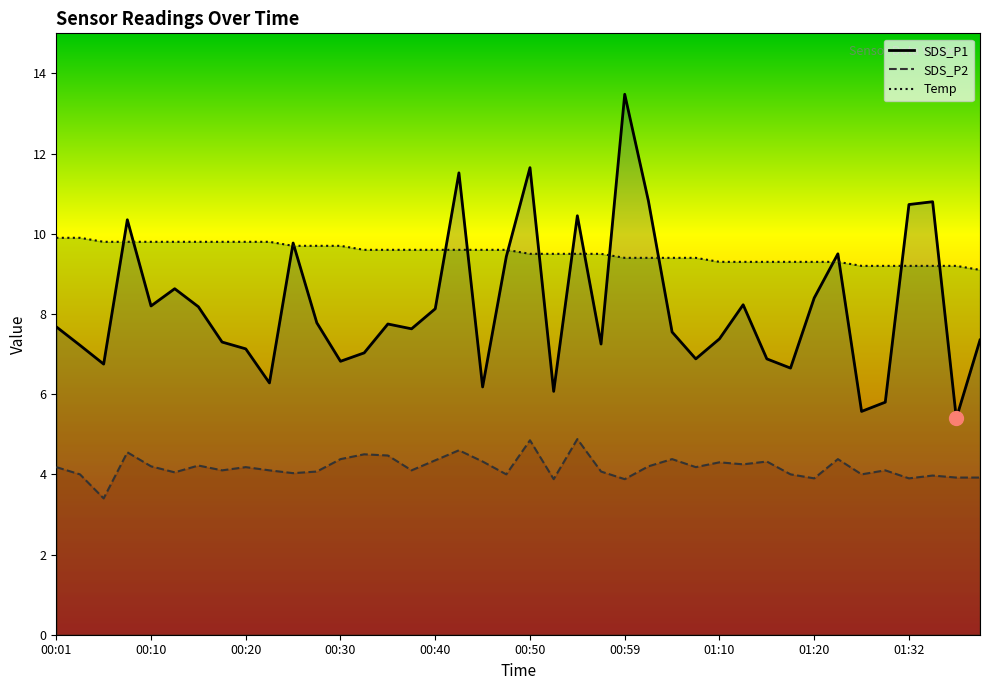

The SDS_P1 series shows 12.7 at 15. True or false?

False